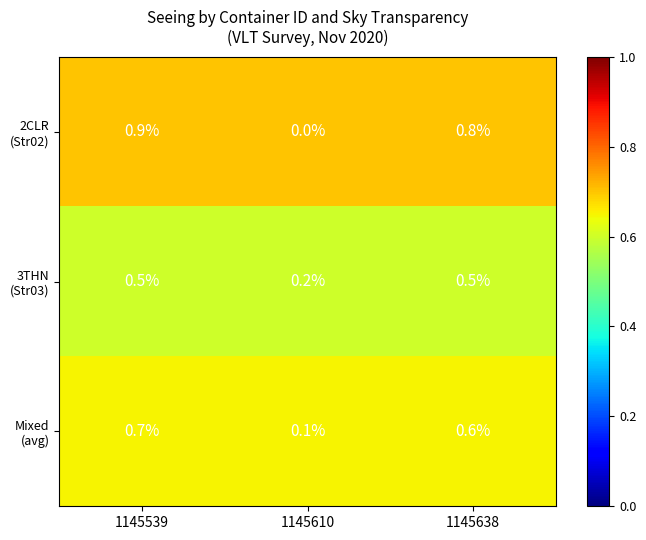

Is the value of 3THN (Str03) at 1145638 greater than the value of Mixed (avg) at 1145539?

No